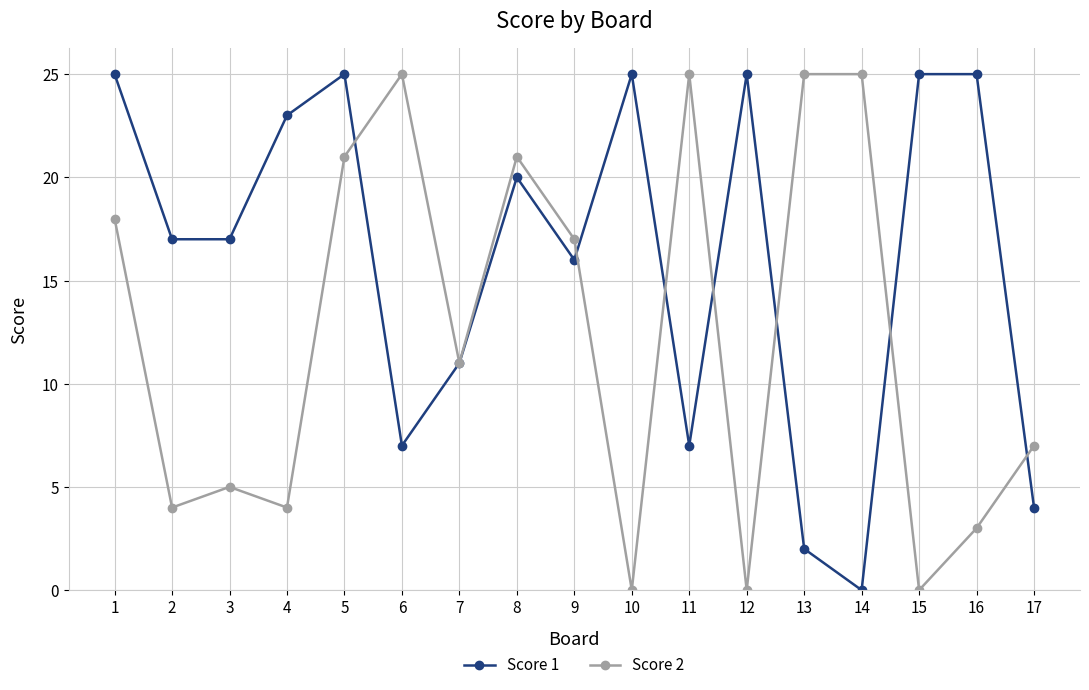

What is the difference between the second highest and minimum values in the Score 1 series?

25